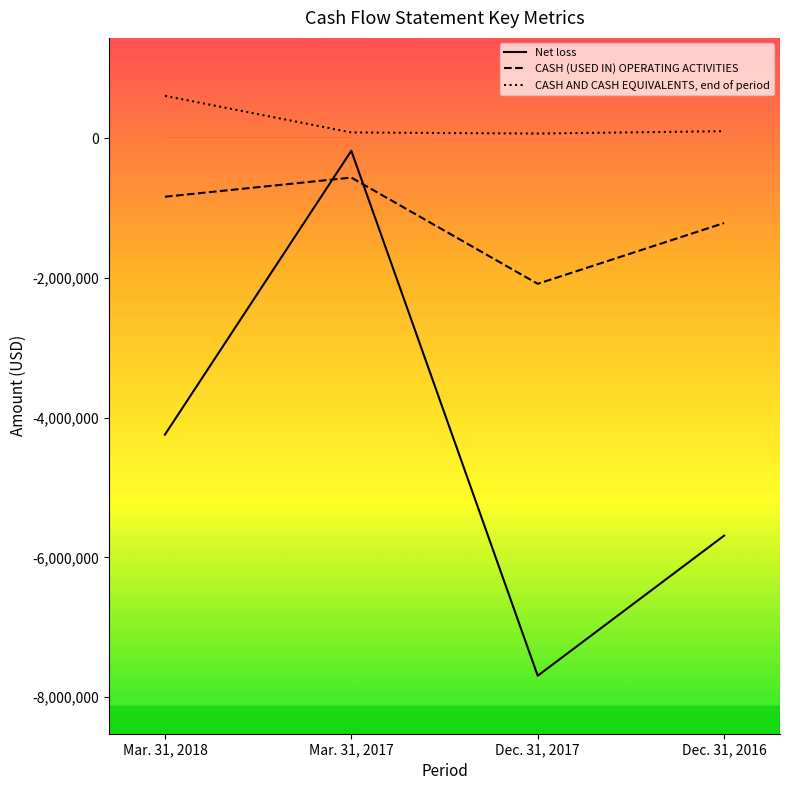

True or false: CASH (USED IN) OPERATING ACTIVITIES and CASH AND CASH EQUIVALENTS, end of period intersect in this chart.

False